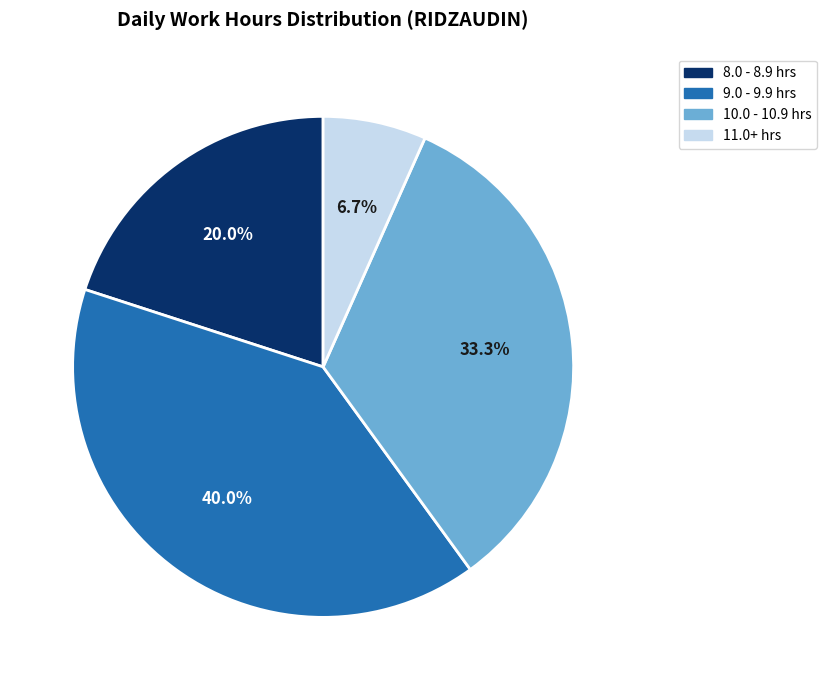

How many slices are in this pie chart?

4